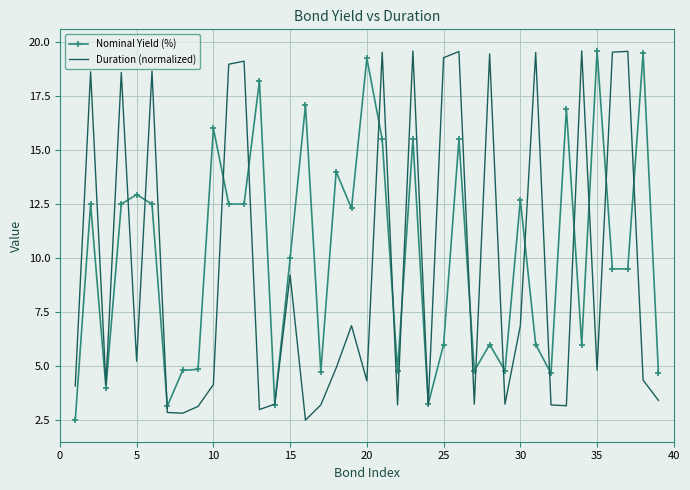

What is the maximum value shown in the chart?

19.6